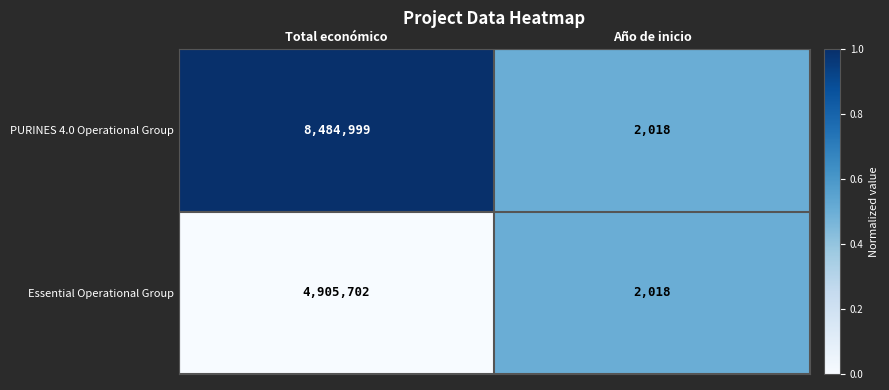

Reading right to left, list all the values displayed in this chart.

PURINES 4.0 Operational Group: 2018	8484999
Essential Operational Group: 2018	4905702